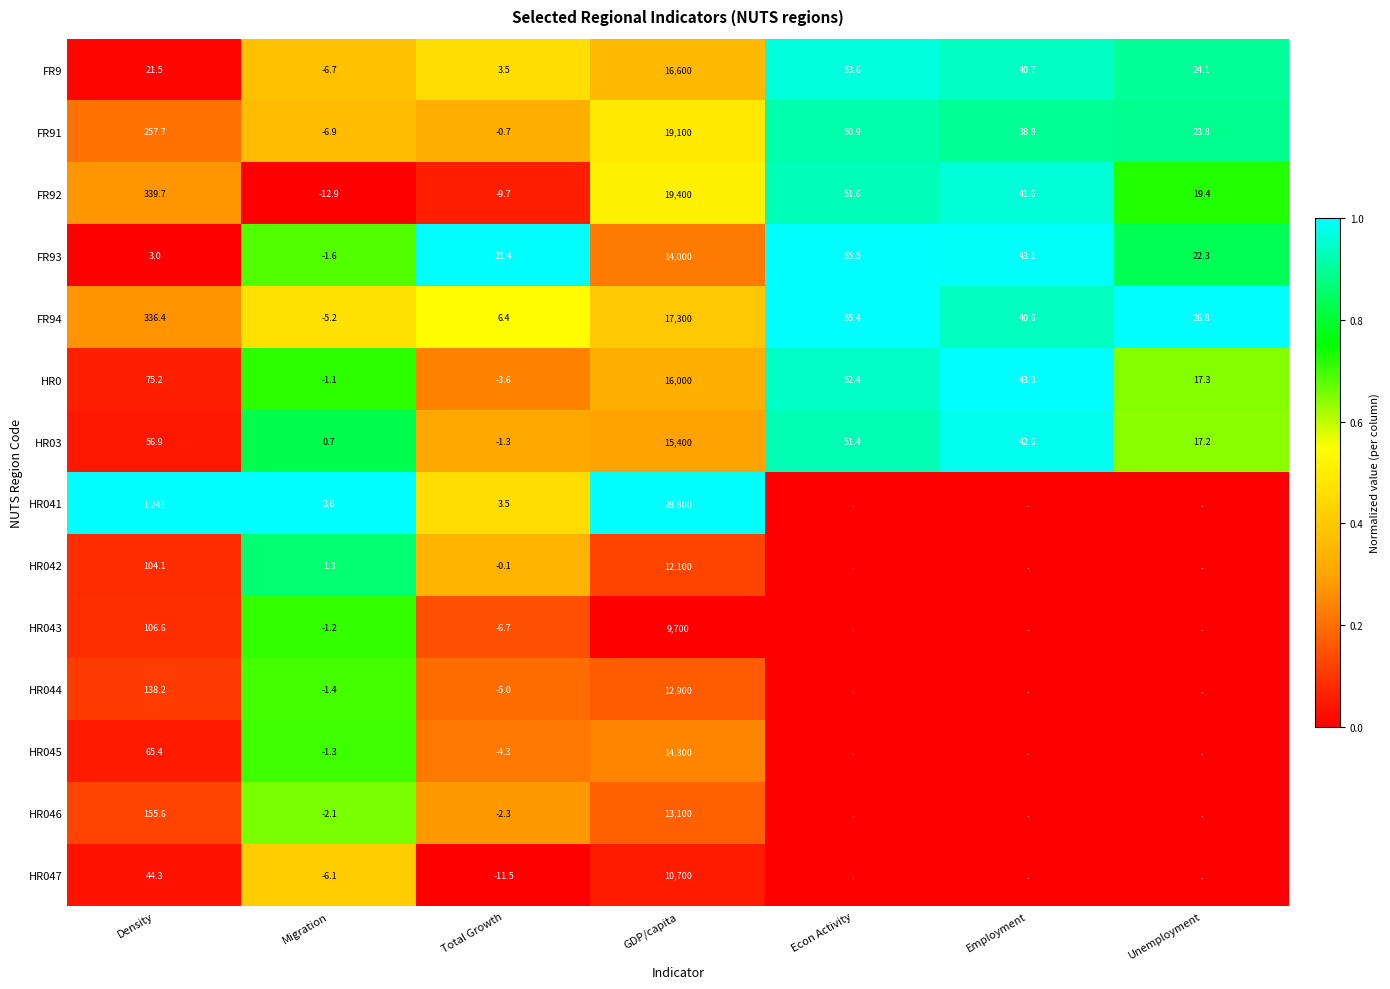

True or false: HR03 has a value of -0.6 at Total Growth.

False